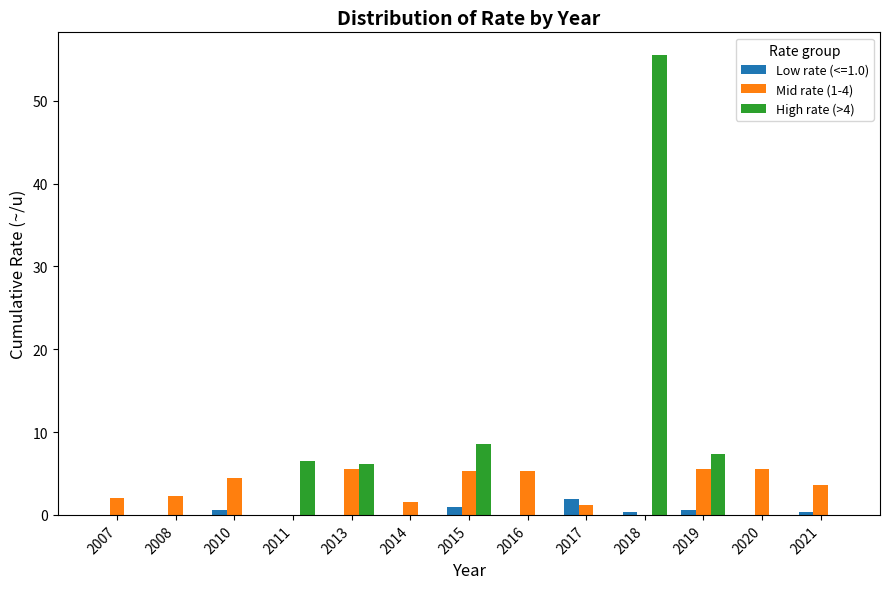

At which category does the chart reach its peak across all series?

2018